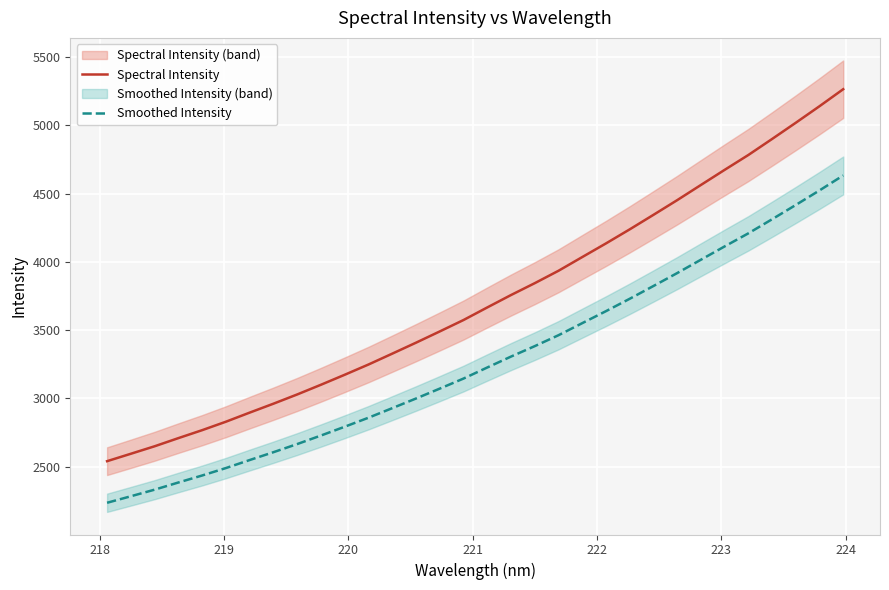

What is the maximum value for Spectral Intensity?

5264.4